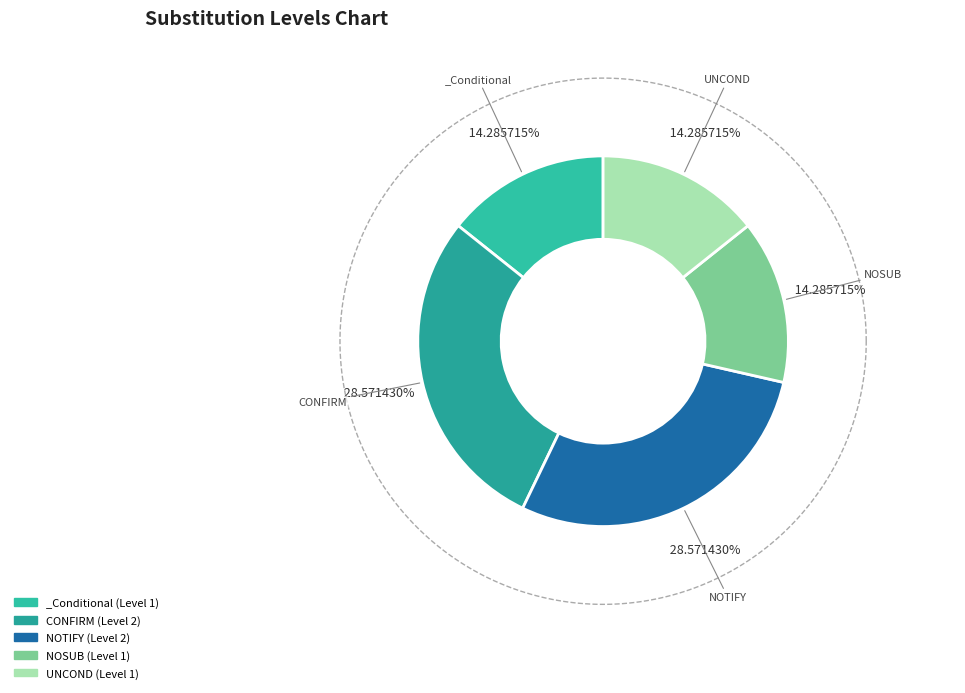

Which slice is the smallest?

_Conditional